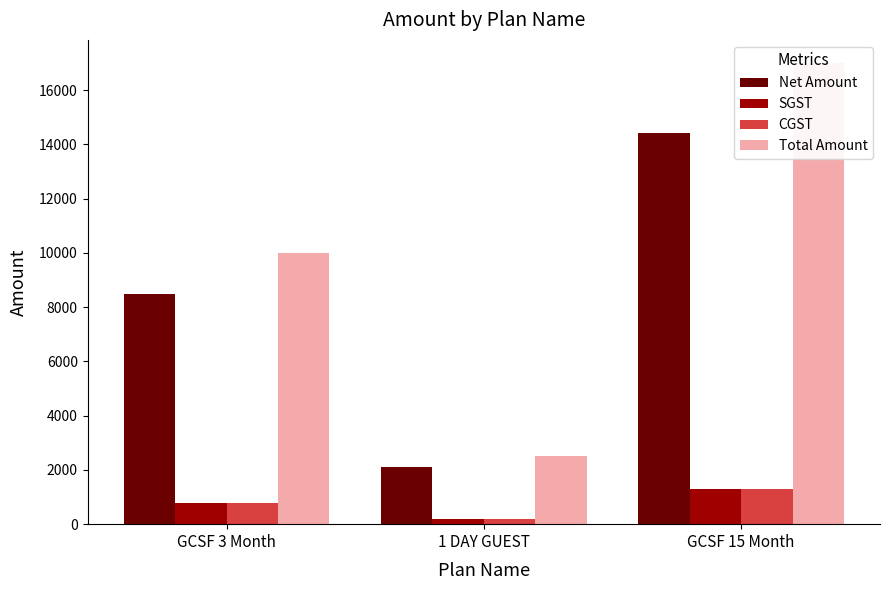

At which label does Net Amount first exceed 8474?

GCSF 3 Month